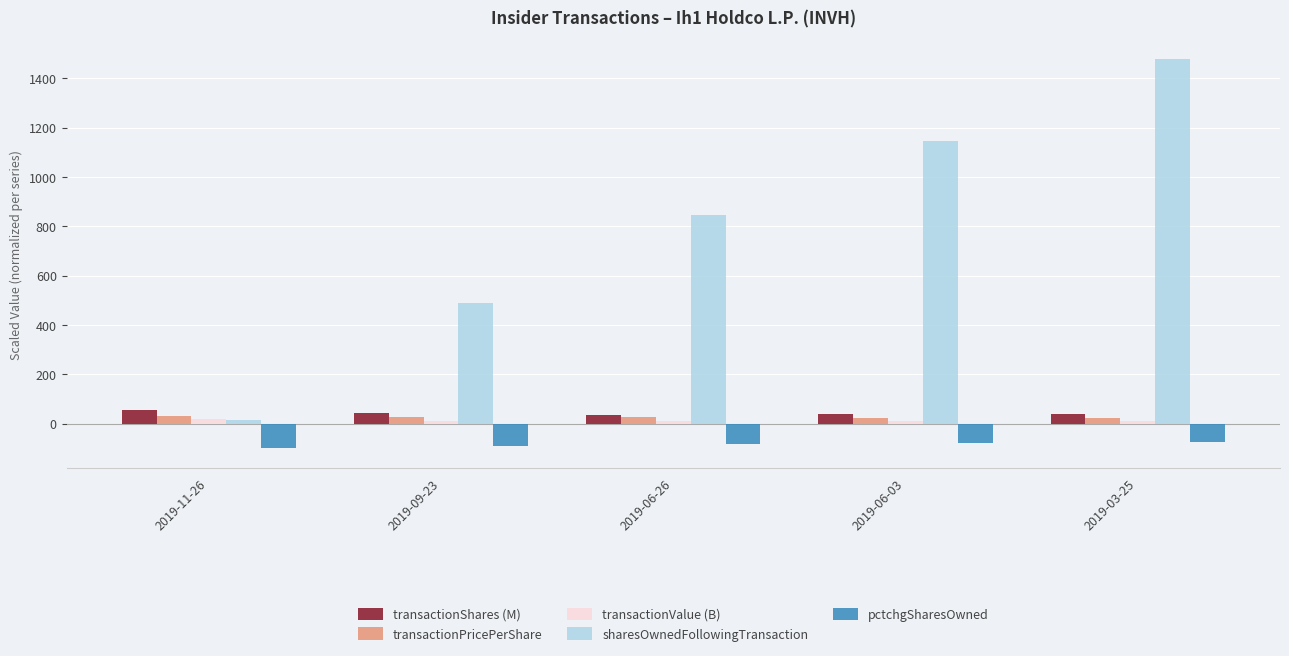

At which category is the sum across all series the highest?

2019-03-25